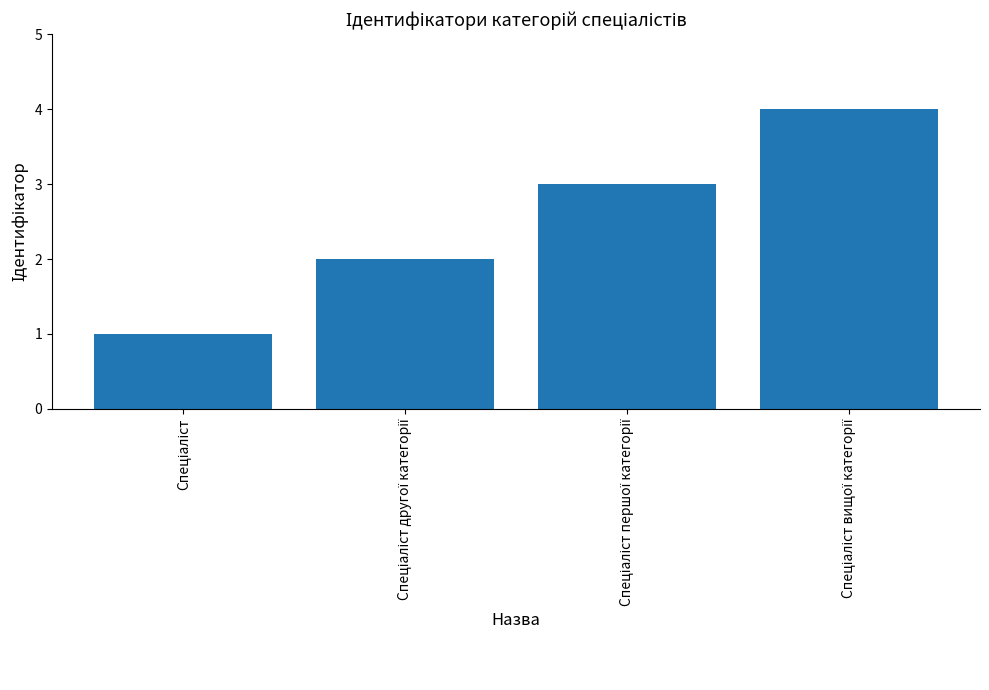

What is the difference between the maximum and minimum values?

3